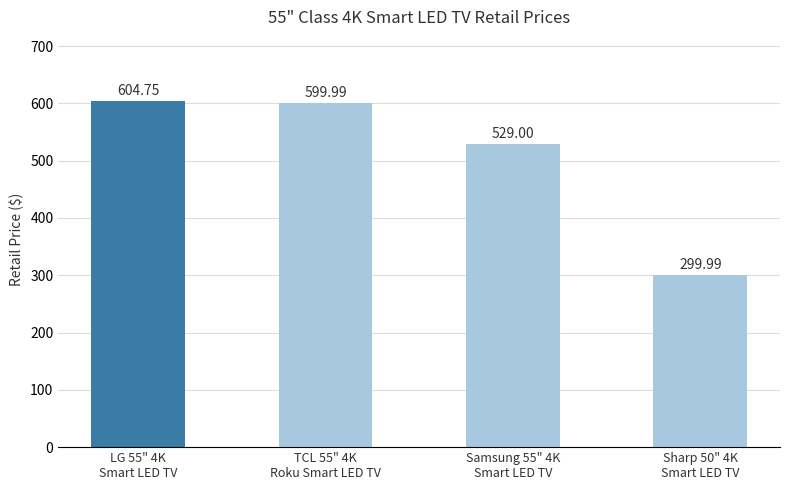

What is the difference between the maximum and minimum values?

304.8